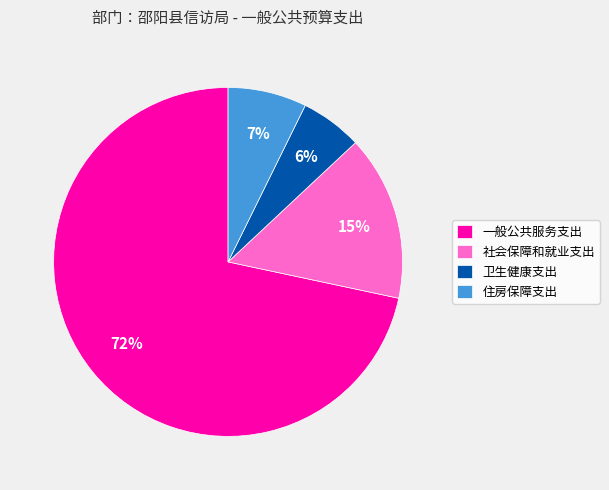

Combined, do 一般公共服务支出 and 住房保障支出 account for over 50%?

Yes